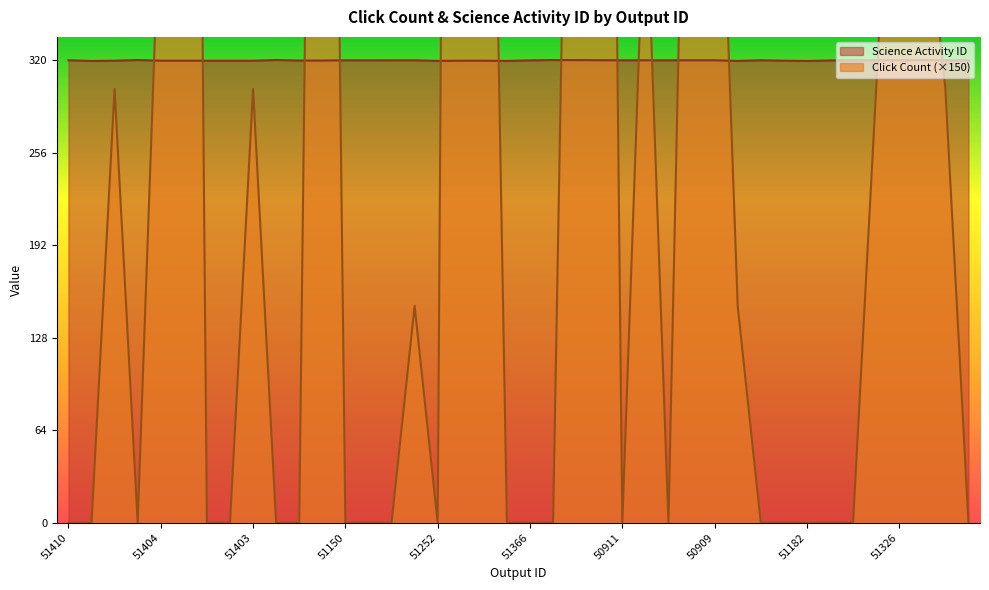

What is the sum of all Science Activity ID values?

12788.3